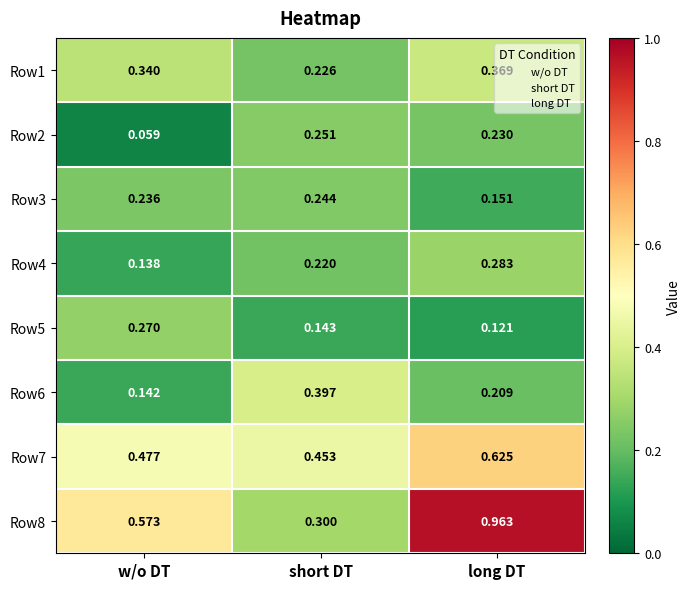

Which series has the largest total across all categories?

Row8